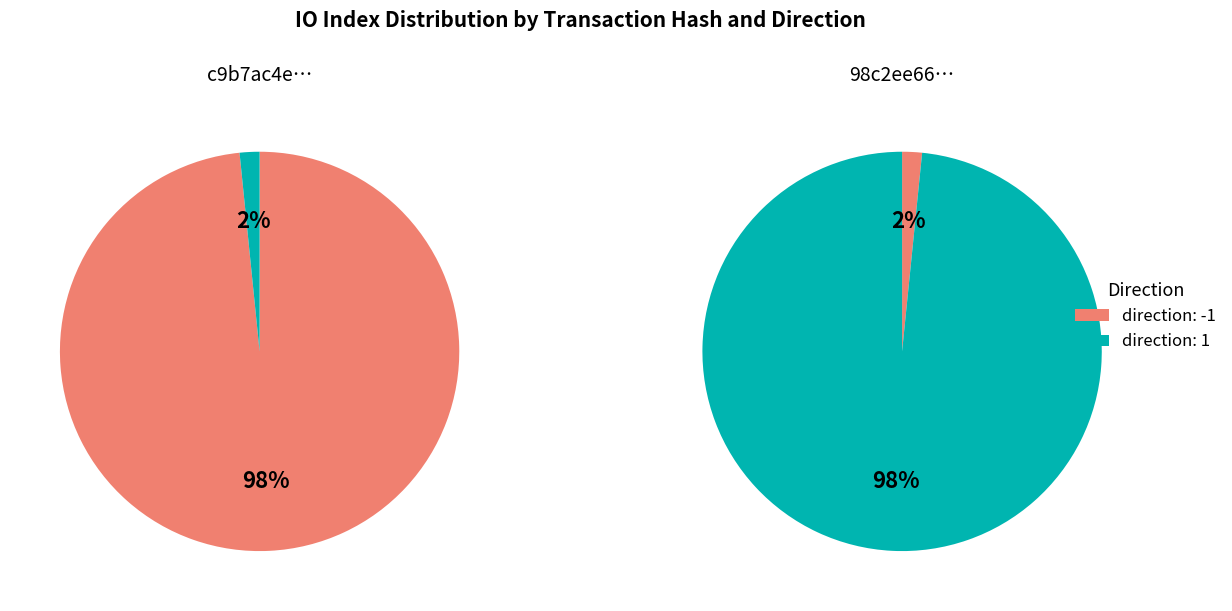

Which category accounts for the majority?

direction: -1